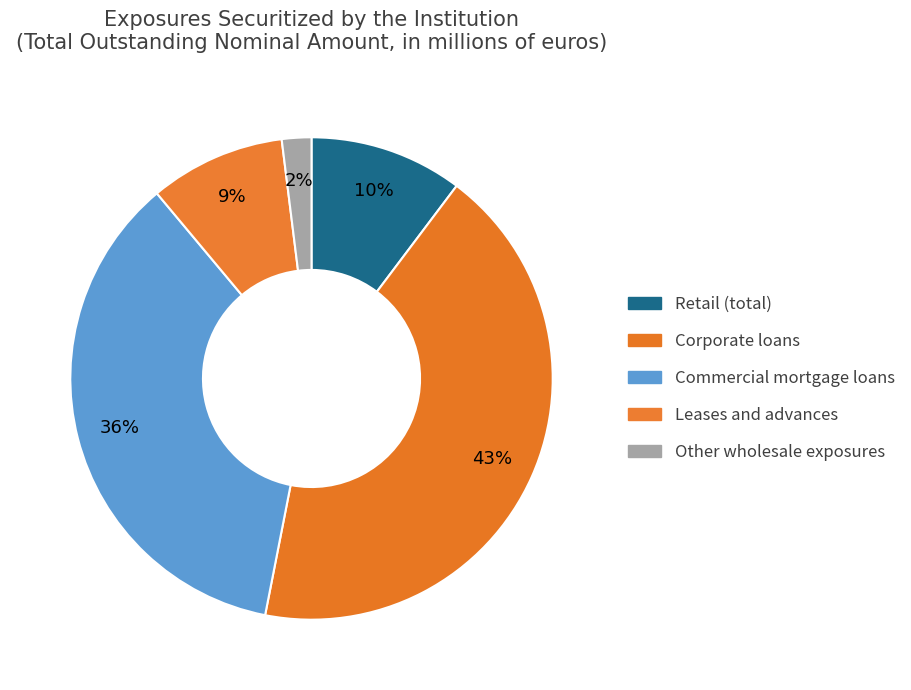

Between Retail (total) and Other wholesale exposures, which is larger?

Retail (total)